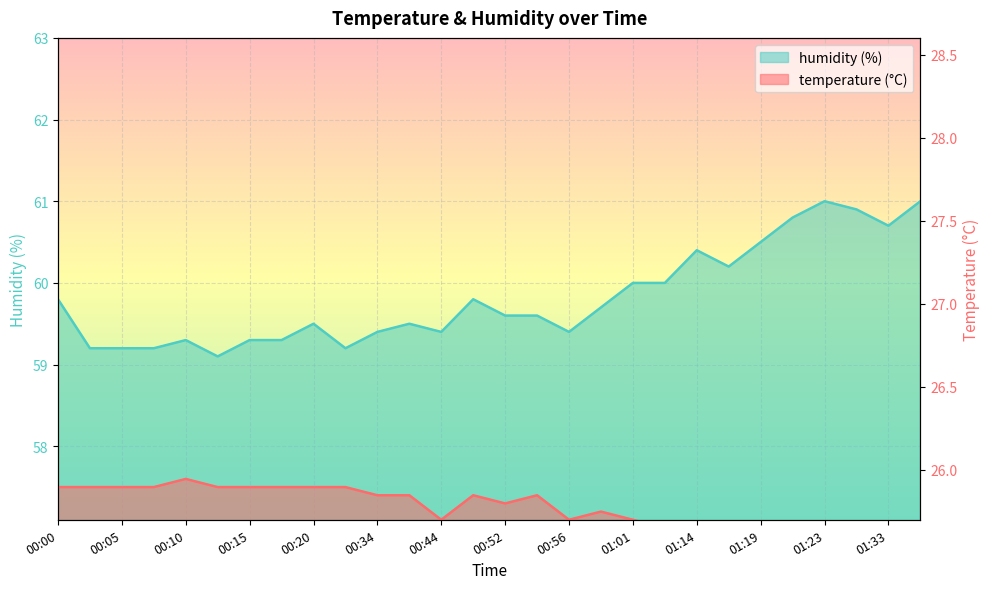

At which category is the sum across all series the highest?

01:23